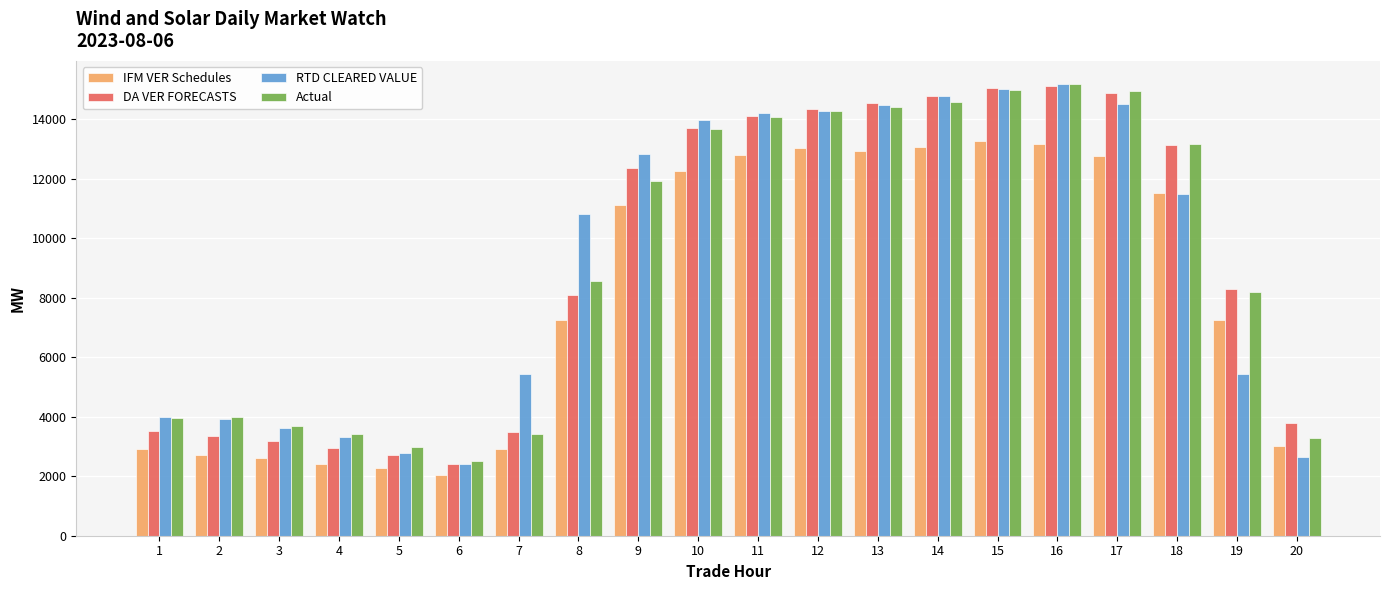

Which category has the lowest value in the IFM VER Schedules series?

6